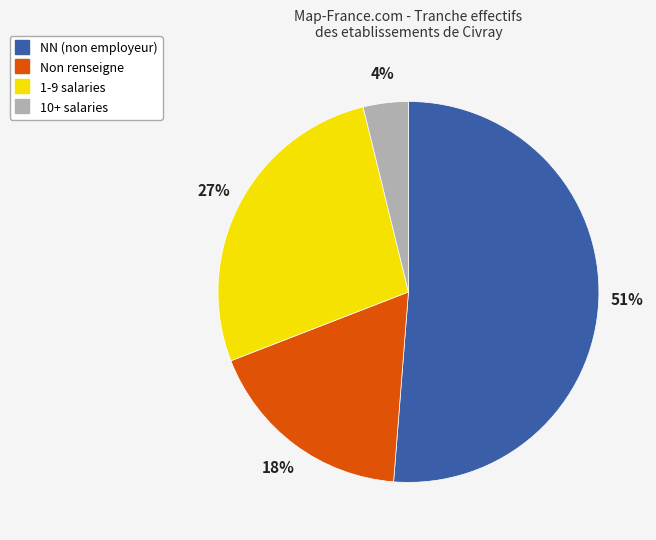

To the nearest percent, what is the average slice percentage?

25%